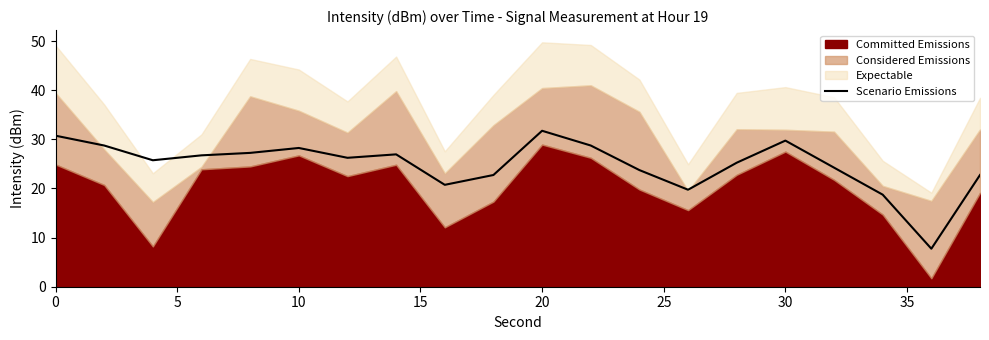

The Scenario Emissions series shows 9.2 at 20. True or false?

False